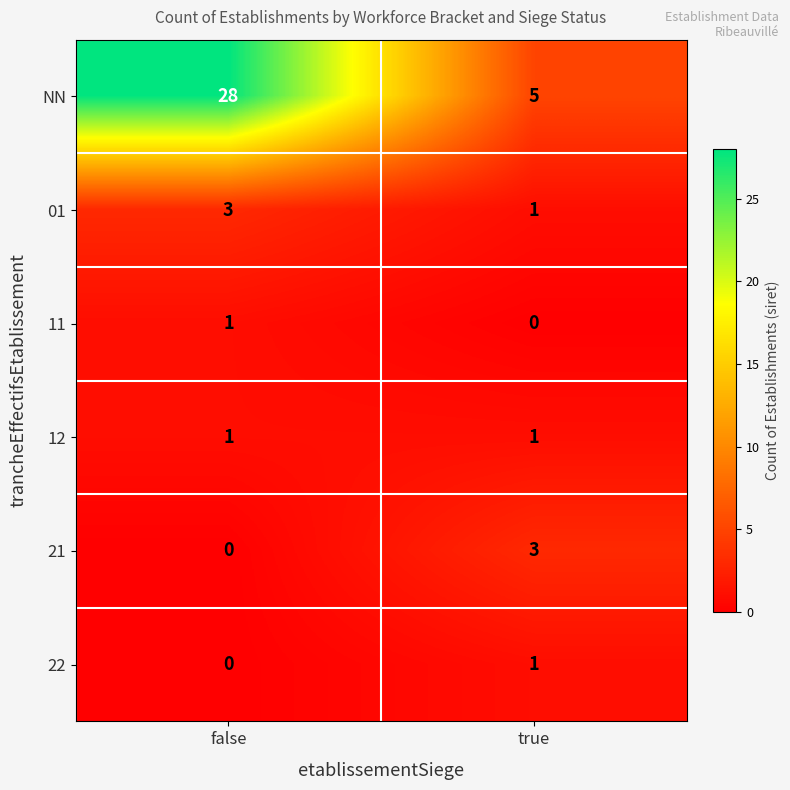

At how many categories does at least one series exceed 2?

2